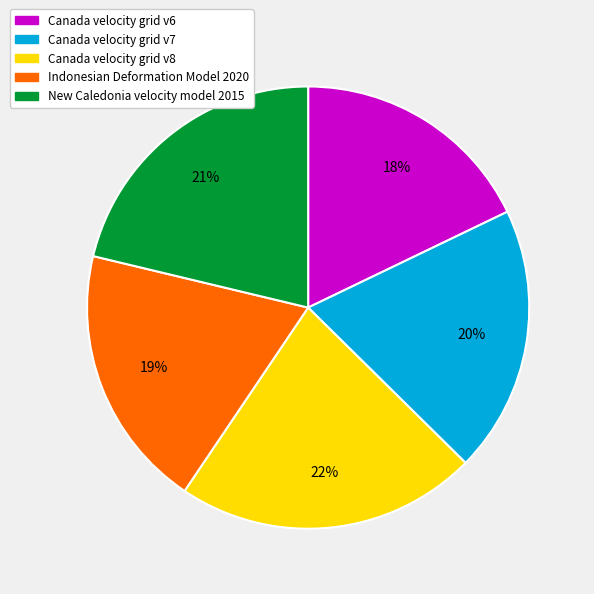

Is it true that New Caledonia velocity model 2015 is 32% of the pie?

False